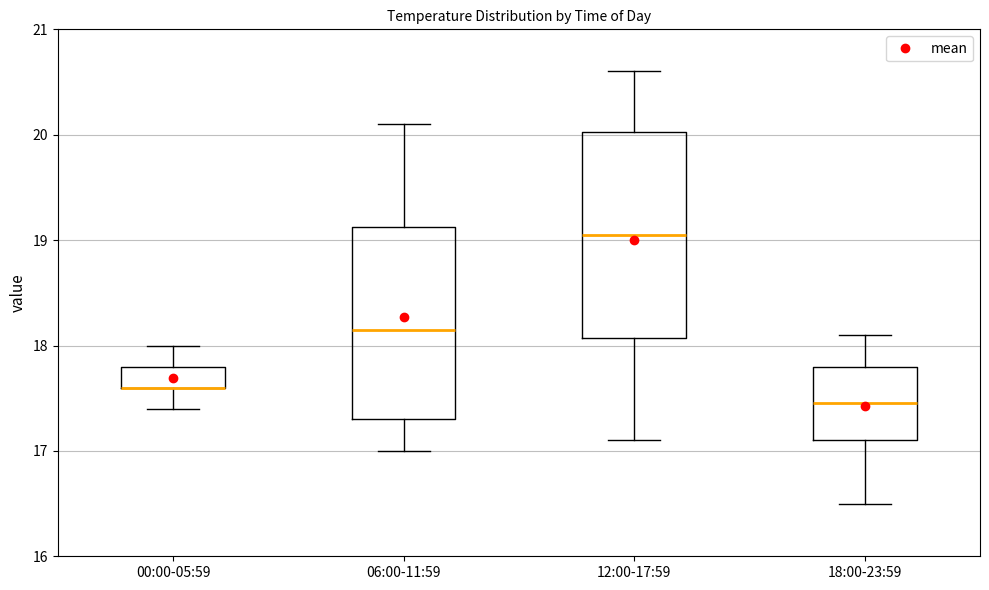

Reading left to right, transcribe this box plot: for each box, give where its median line is, the range the box spans, and where its two whiskers end, as read against the y-axis. The values are not printed on the chart, so give them approximately, as read against the axis.

00:00-05:59: median 17.6 (drawn on the box's lower edge), box 17.6 to 17.8, whiskers 17.4 to 18.0
06:00-11:59: median 18.2, box 17.3 to 19.1, whiskers 17.0 to 20.1
12:00-17:59: median 19.1, box 18.1 to 20.0, whiskers 17.1 to 20.6
18:00-23:59: median 17.5, box 17.1 to 17.8, whiskers 16.5 to 18.1